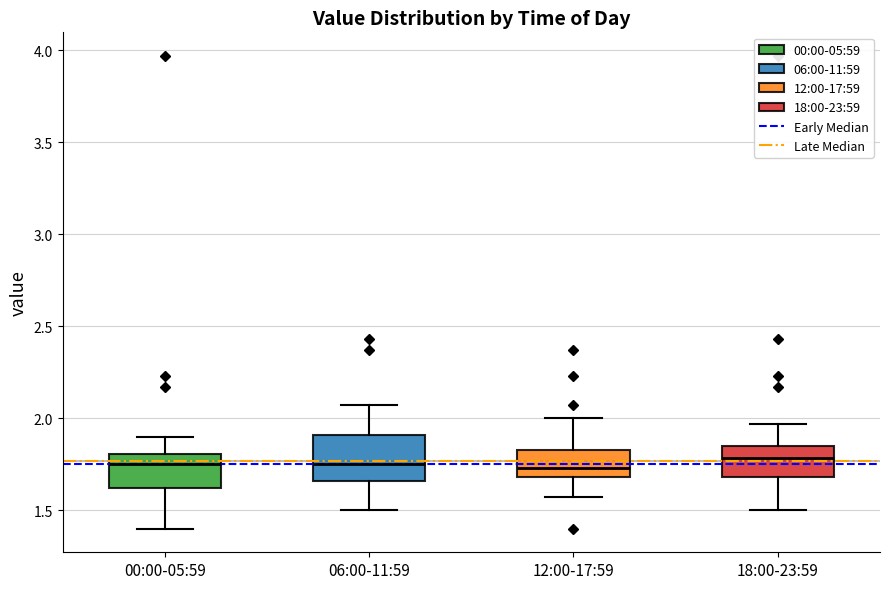

Reading left to right, read every box against the y-axis: the position of its median line, the range the box covers, and the ends of its whiskers. The values are not printed on the chart, so give them approximately, as read against the axis.

00:00-05:59: median 1.75, box 1.60 to 1.80, whiskers 1.40 to 1.90
06:00-11:59: median 1.75, box 1.65 to 1.90, whiskers 1.50 to 2.05
12:00-17:59: median 1.75, box 1.70 to 1.85, whiskers 1.55 to 2.00
18:00-23:59: median 1.80, box 1.70 to 1.85, whiskers 1.50 to 1.95